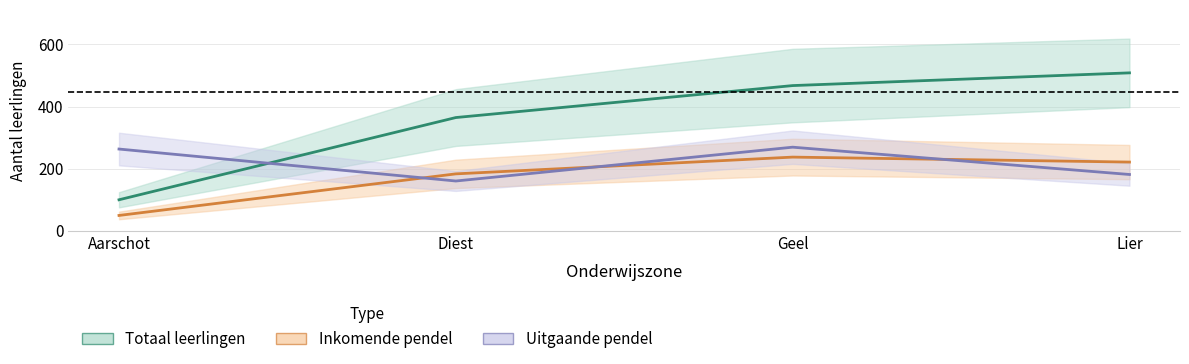

Where does the Inkomende pendel (midden) series first go above 221?

Geel